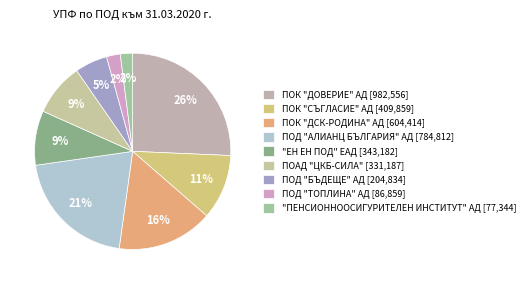

How many segments does this pie chart have?

9